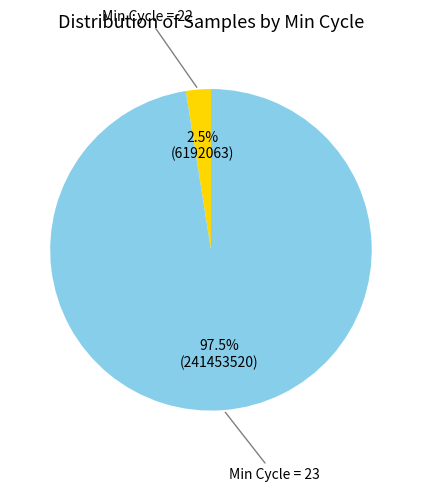

Is there a majority slice in this chart?

Yes